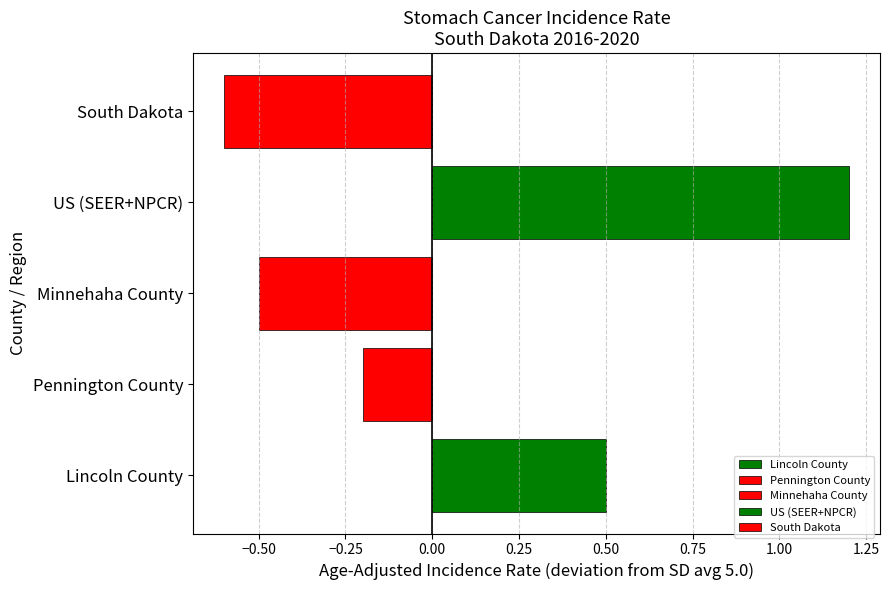

How many categories are shown in the chart?

1